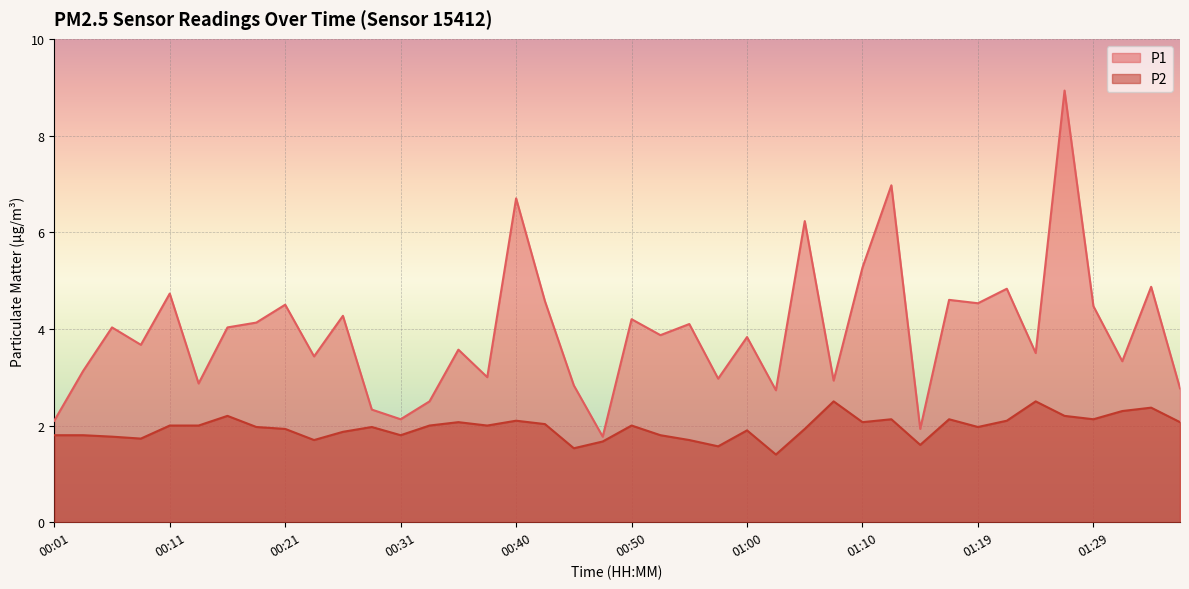

The P1 series shows 2.5 at 00:33. True or false?

True